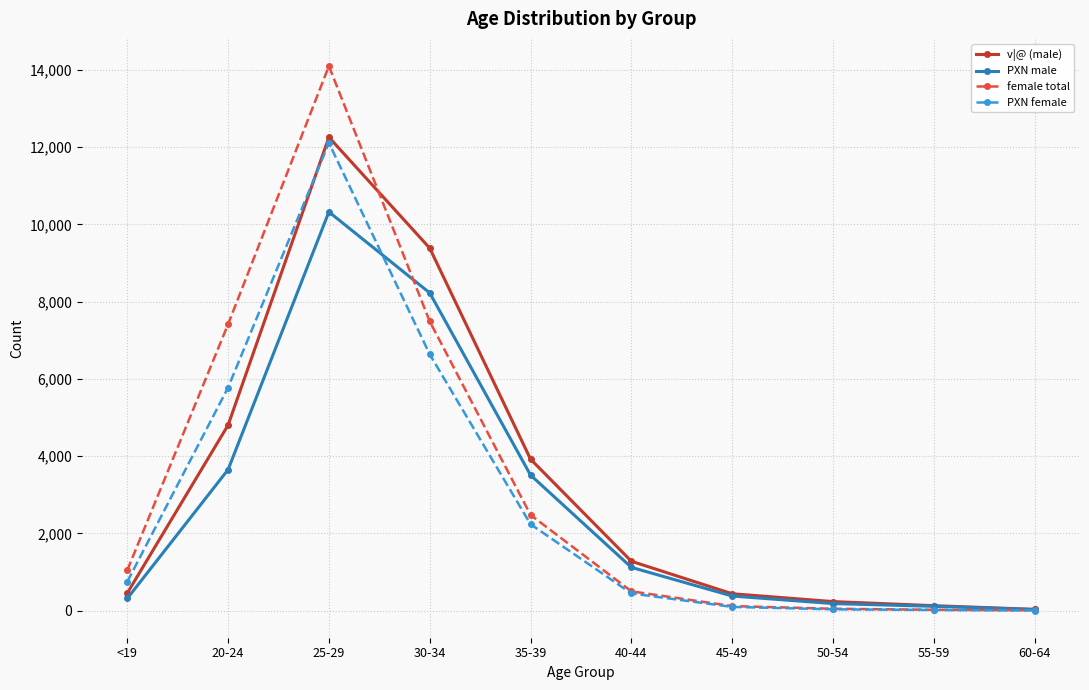

What is the difference between the PXN male values at 20-24 and 25-29?

6672